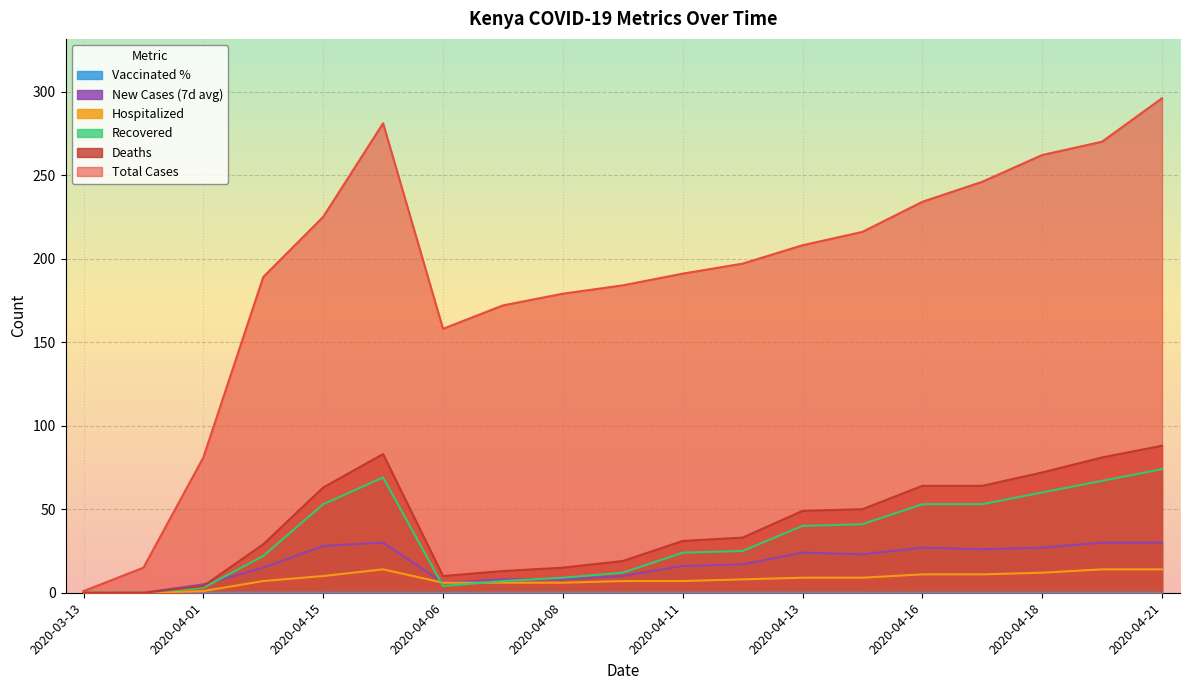

What is the label of the 19th point from the left?

2020-04-21